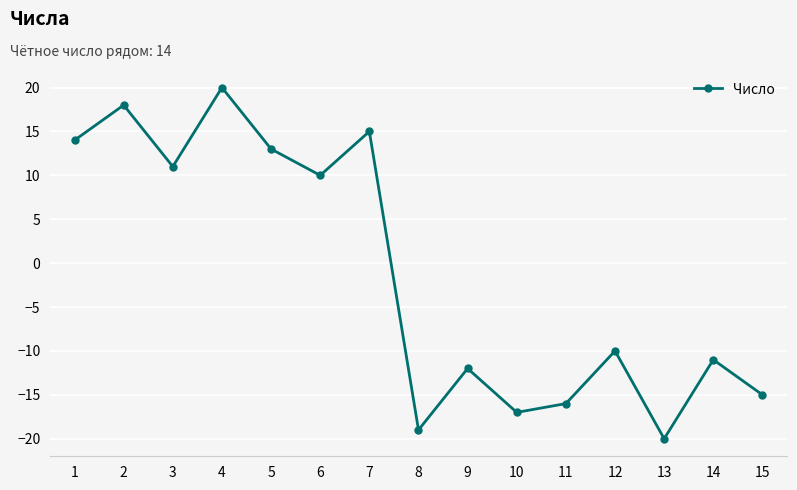

What is the value of the 7th point from the left?

15